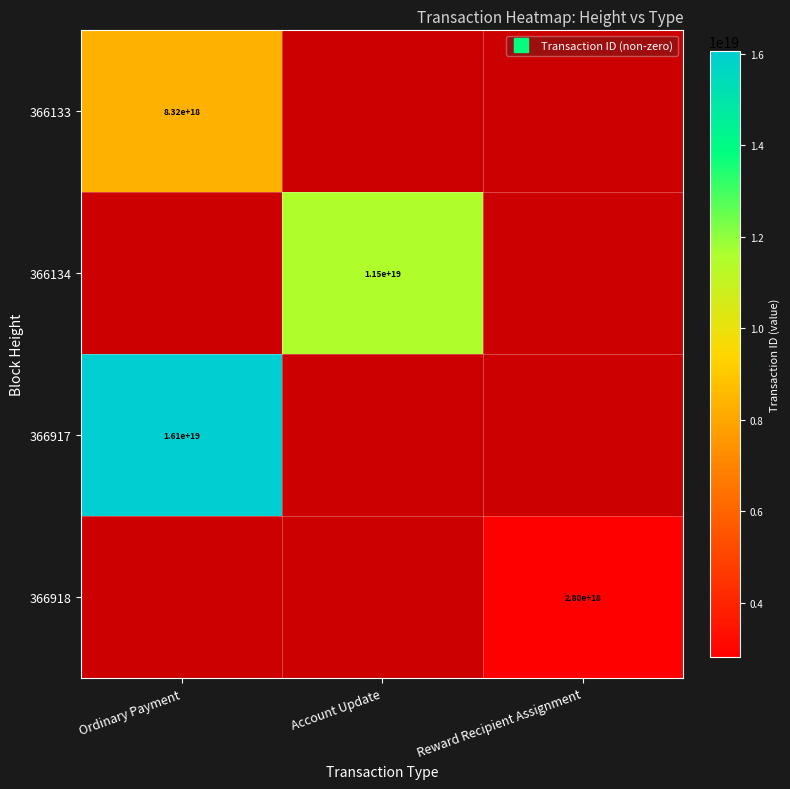

Is the value of 366134 at Account Update greater than the value of 366917 at Ordinary Payment?

No